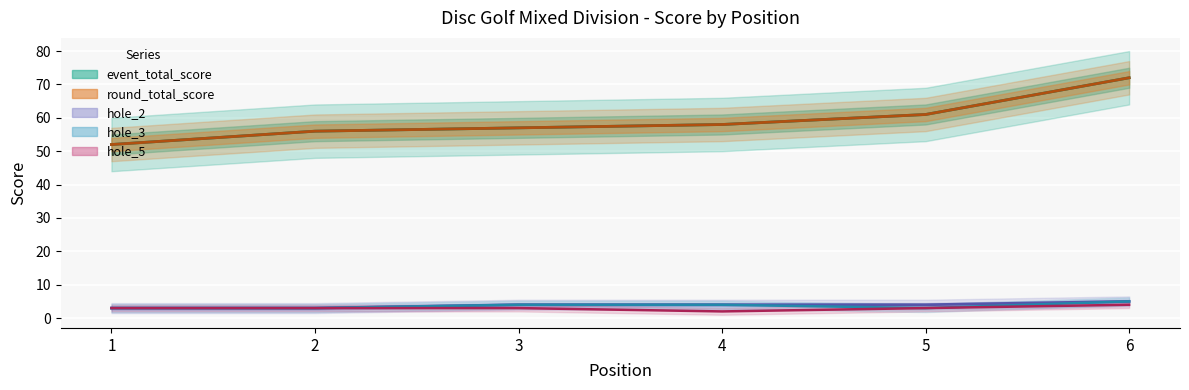

What is the maximum value shown in the chart?

72